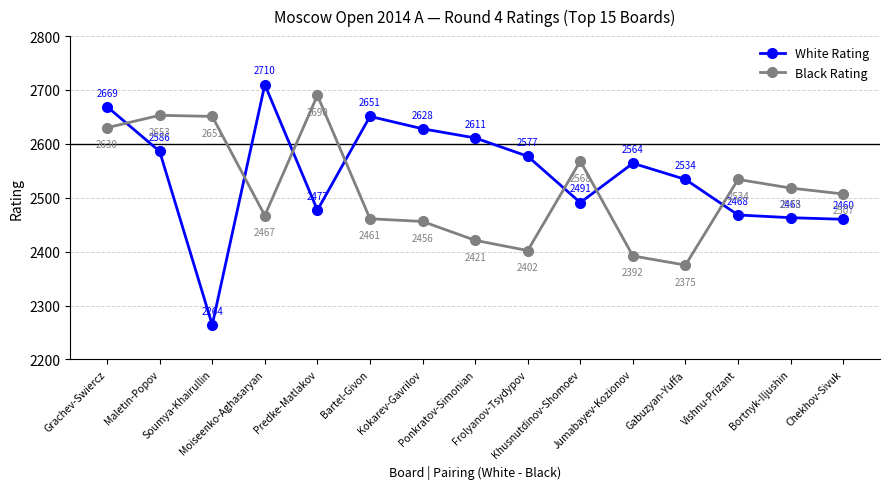

Reading left to right, transcribe all the data shown in this chart.

White Rating: 2669	2586	2264	2710	2477	2651	2628	2611	2577	2491	2564	2534	2468	2463	2460
Black Rating: 2630	2653	2651	2467	2690	2461	2456	2421	2402	2568	2392	2375	2534	2518	2507